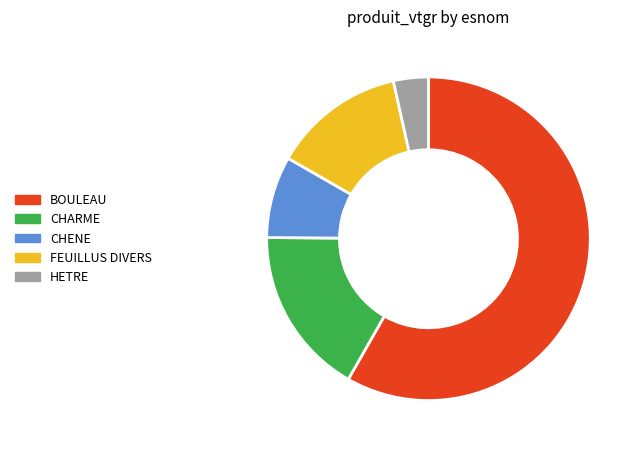

Is the sum of BOULEAU and FEUILLUS DIVERS greater than half?

Yes